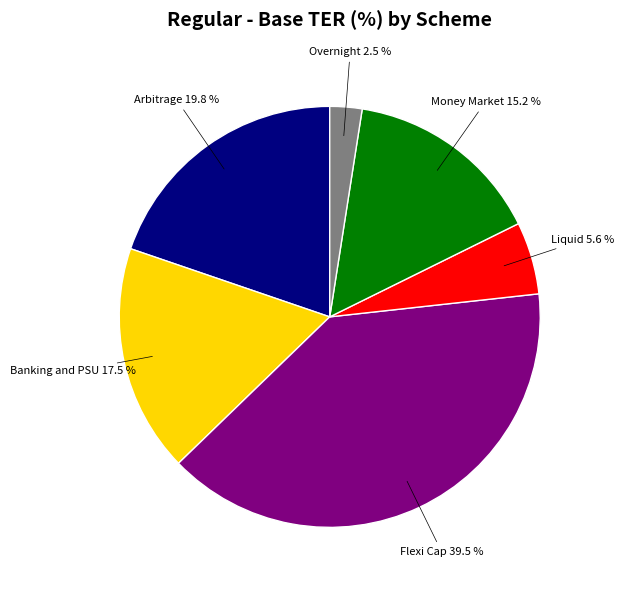

Does any single category account for the majority?

No